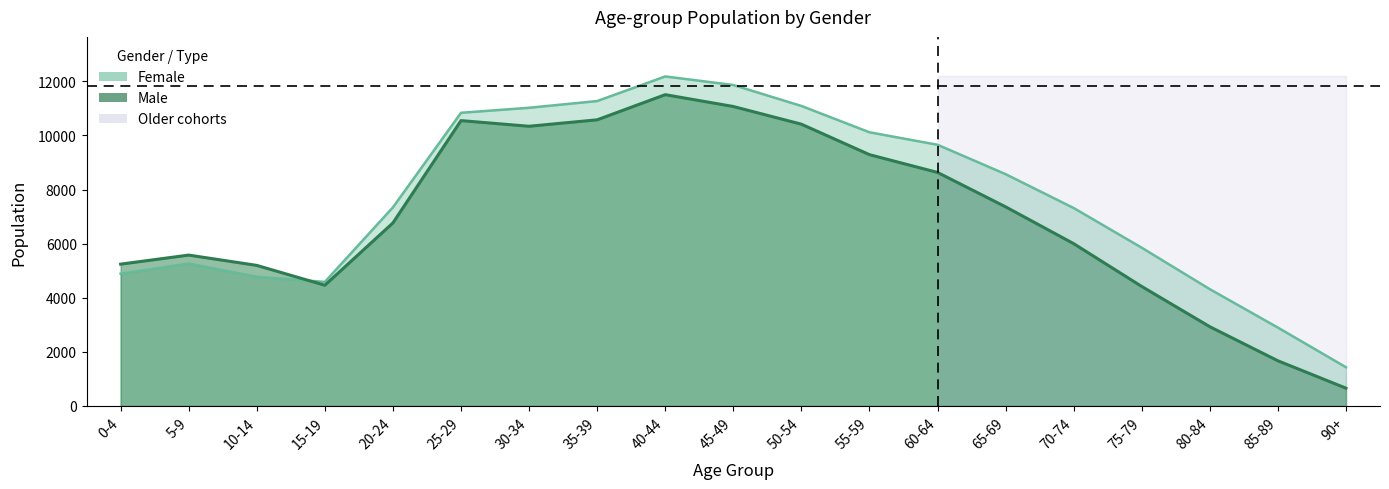

Reading left to right, extract all data points from this chart.

male: 0-4=5243	5-9=5578	10-14=5197	15-19=4463	20-24=6767	25-29=10549	30-34=10340	35-39=10578	40-44=11508	45-49=11071	50-54=10417	55-59=9291	60-64=8633	65-69=7362	70-74=6001	75-79=4418	80-84=2930	85-89=1671	90+=659
female: 0-4=4891	5-9=5264	10-14=4776	15-19=4587	20-24=7343	25-29=10838	30-34=11024	35-39=11272	40-44=12182	45-49=11865	50-54=11091	55-59=10118	60-64=9656	65-69=8570	70-74=7318	75-79=5850	80-84=4318	85-89=2898	90+=1433